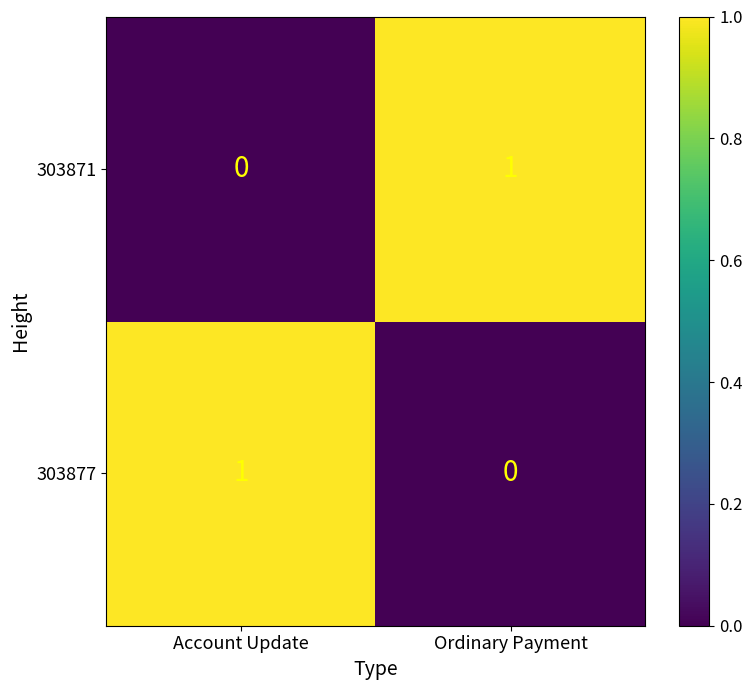

Is the value of 303877 at Account Update greater than the value of 303871 at Account Update?

Yes